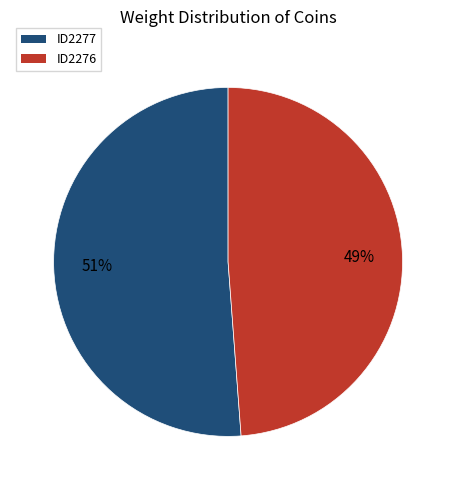

Which slice is the smallest?

ID2276